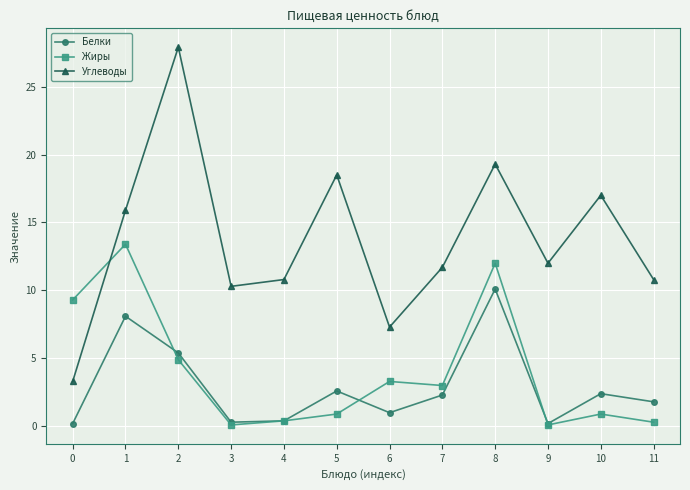

The value of Углеводы at 5 is 10.1. True or false?

False